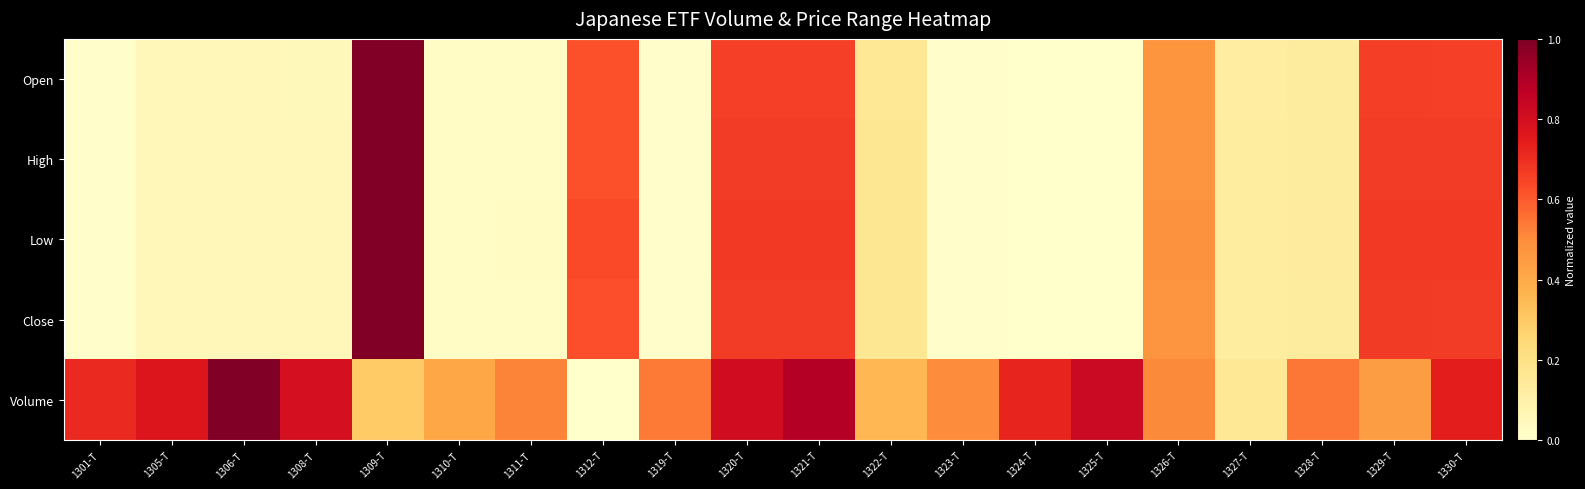

At how many categories does at least one series exceed 0?

20